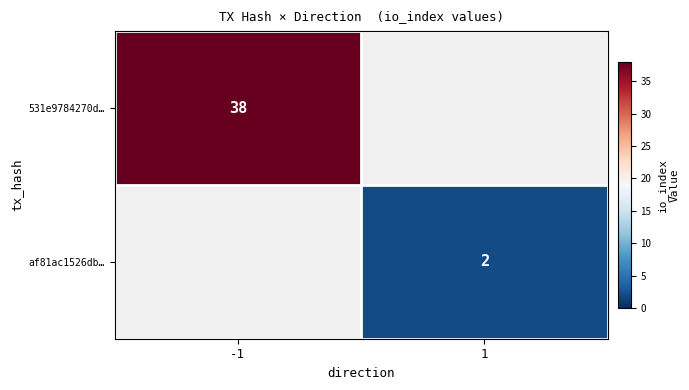

Is the value of 531e9784270d… at -1 greater than the value of af81ac1526db… at 1?

Yes